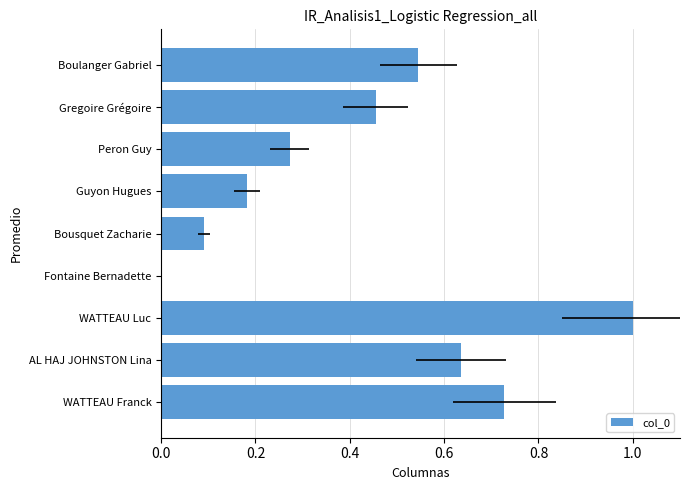

The value at Bousquet Zacharie is 0.1. True or false?

False